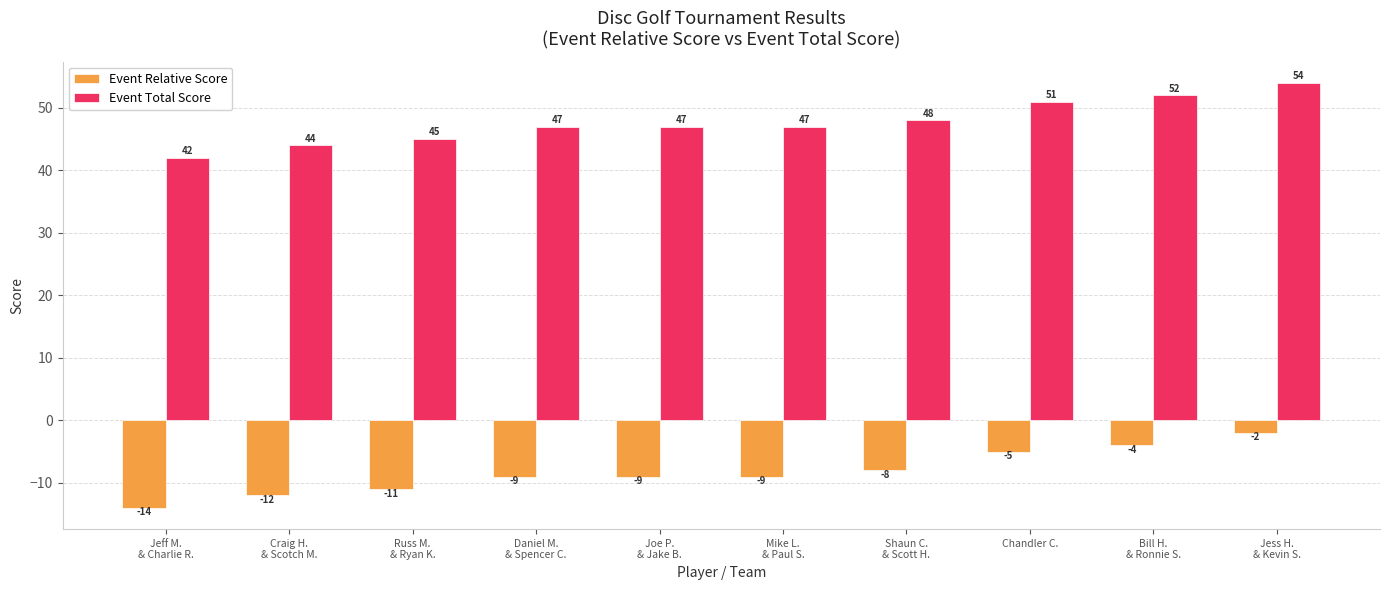

What is the maximum value shown in the chart?

54